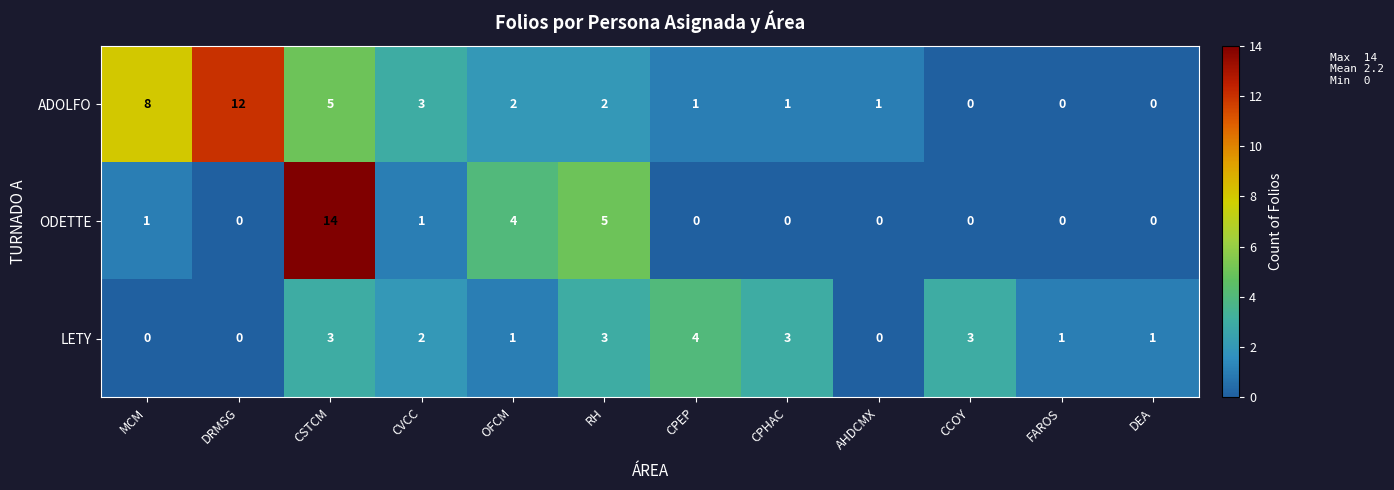

Between CPHAC and AHDCMX, which series saw the biggest shift?

LETY